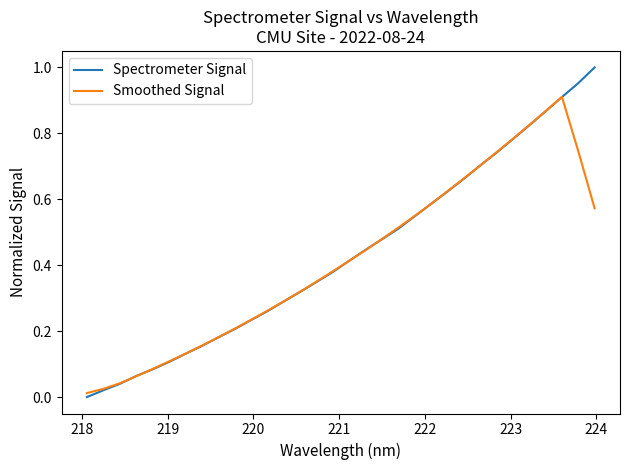

Rank the series by their maximum value, from lowest to highest.

Smoothed Signal, Spectrometer Signal